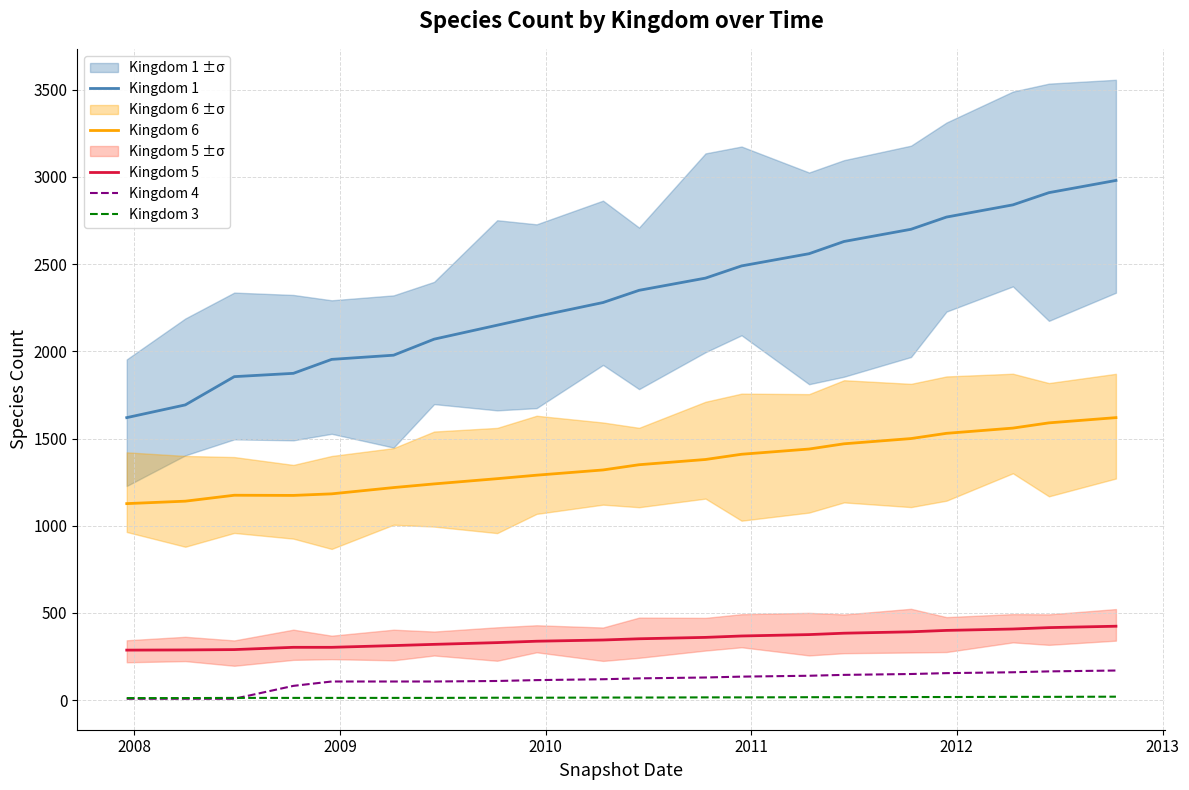

True or false: Kingdom 6 and Kingdom 3 cross at least once.

False